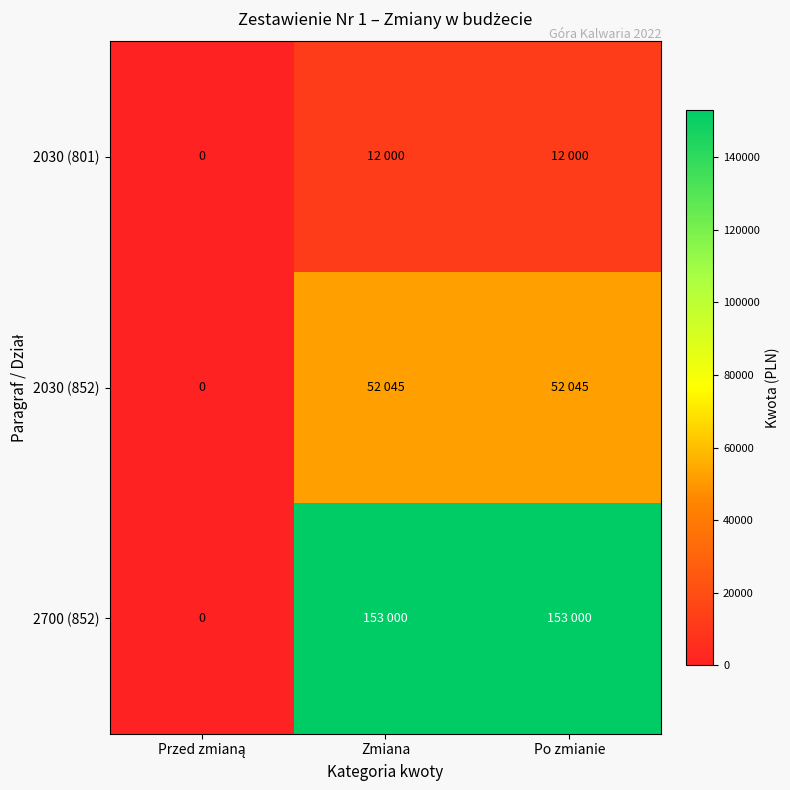

At Przed zmianą, list the series in order from smallest to largest.

2030 (801), 2030 (852), 2700 (852)